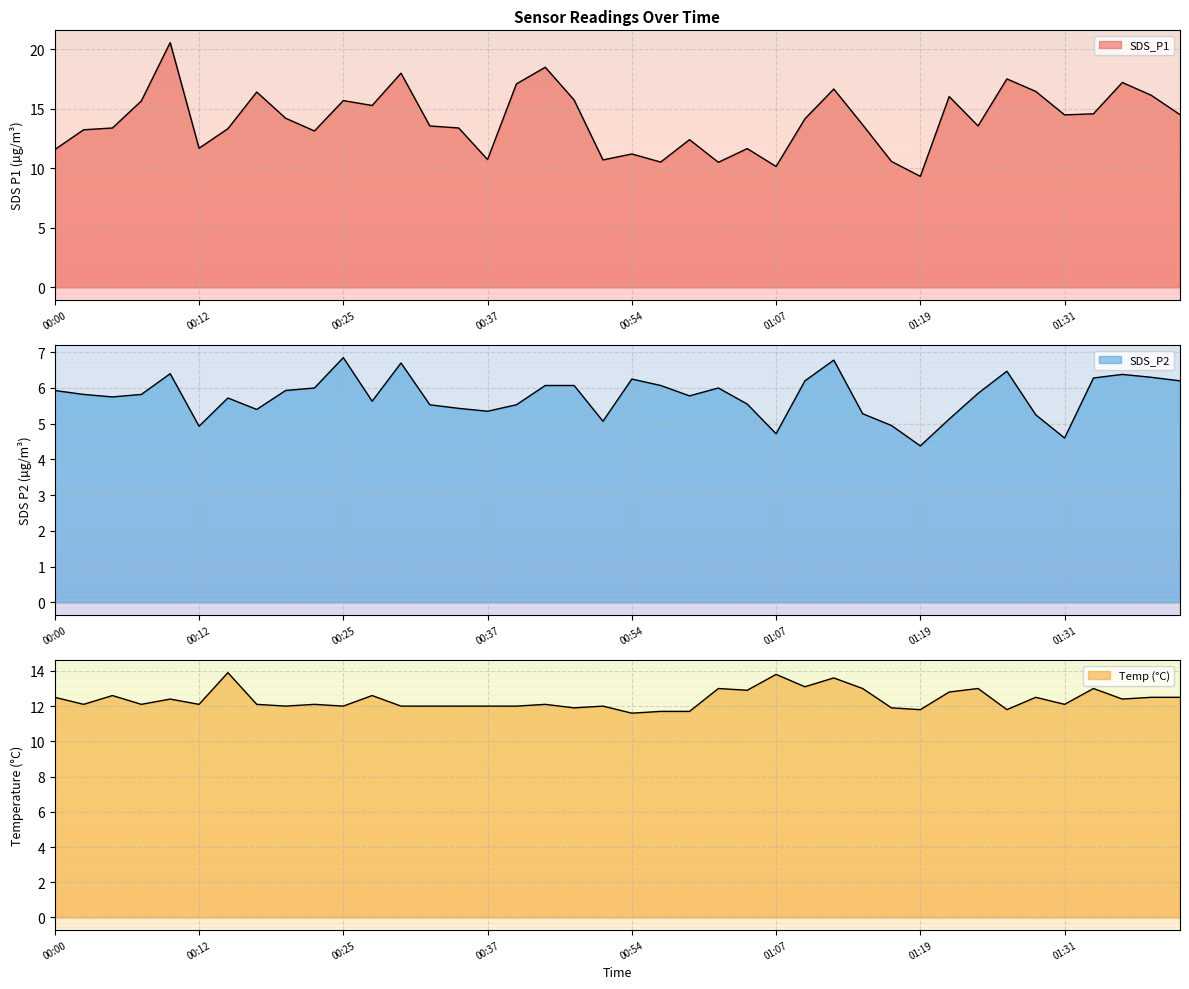

In Temp, how many points are lower than both neighbors (excluding endpoints)?

13